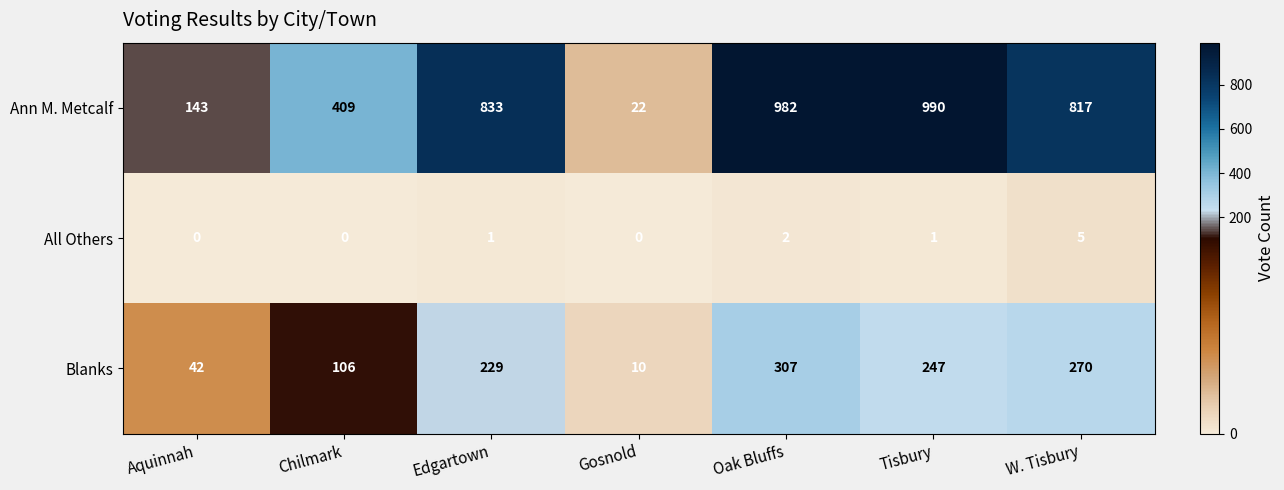

Which series has the widest spread of values?

Ann M. Metcalf